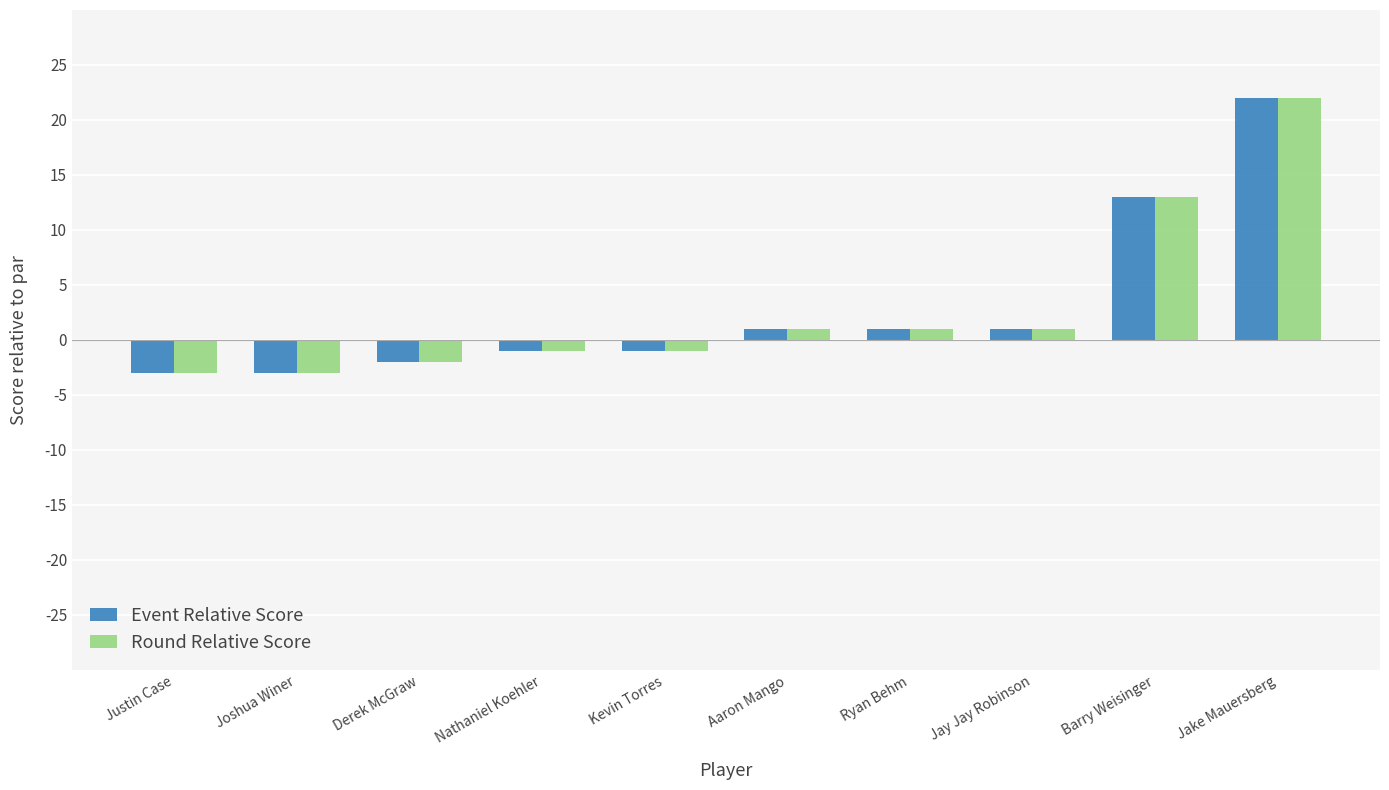

At which label is Round Relative Score closest to 9?

Barry Weisinger